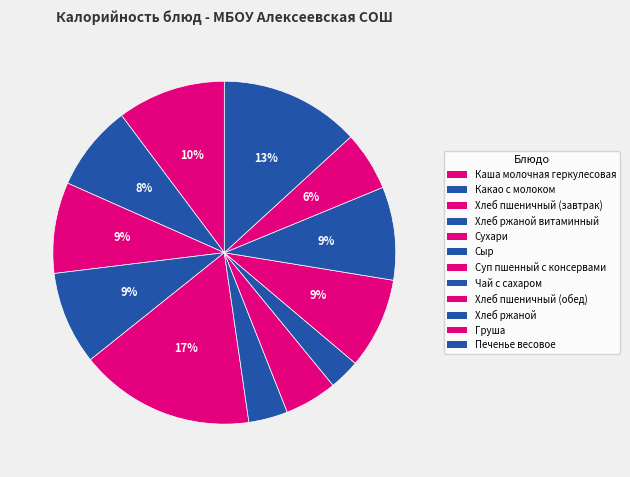

Count the number of slices in the pie.

12